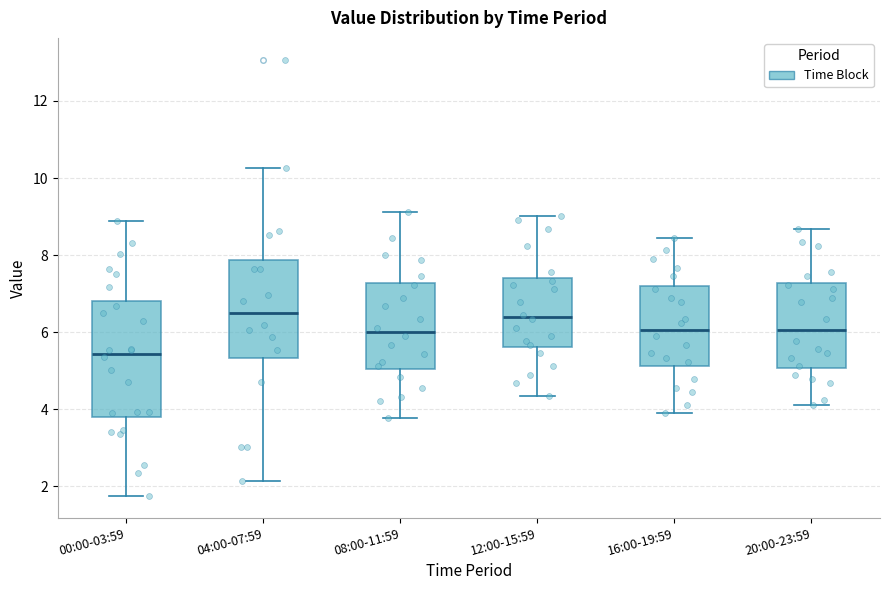

Which box has the lowest median line?

00:00-03:59